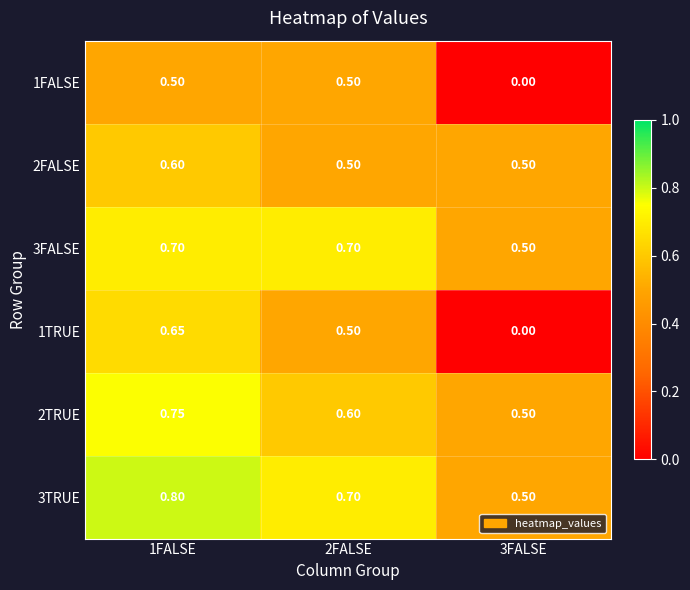

Is the value of 2FALSE at 1FALSE greater than the value of 1FALSE at 1FALSE?

Yes